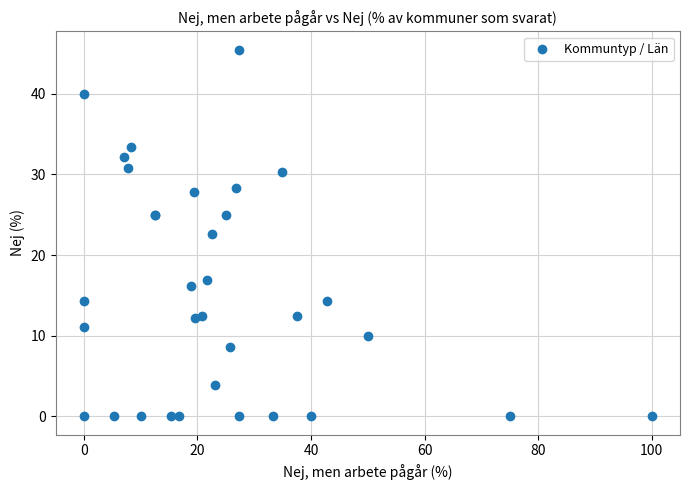

What Y value in the scatter plot is closest to 22?

22.6